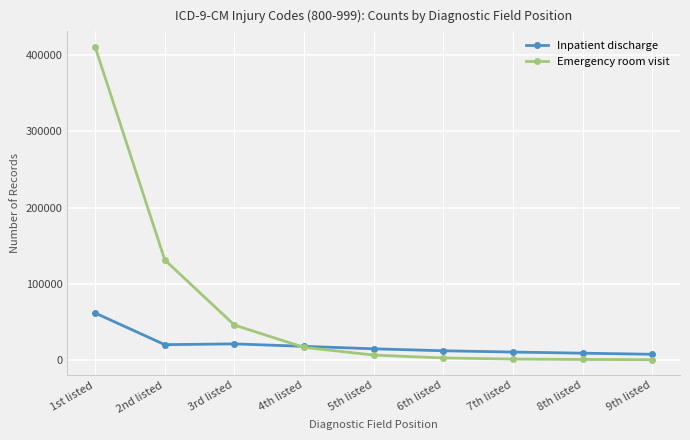

What is the average value of the Emergency room visit series?

68512